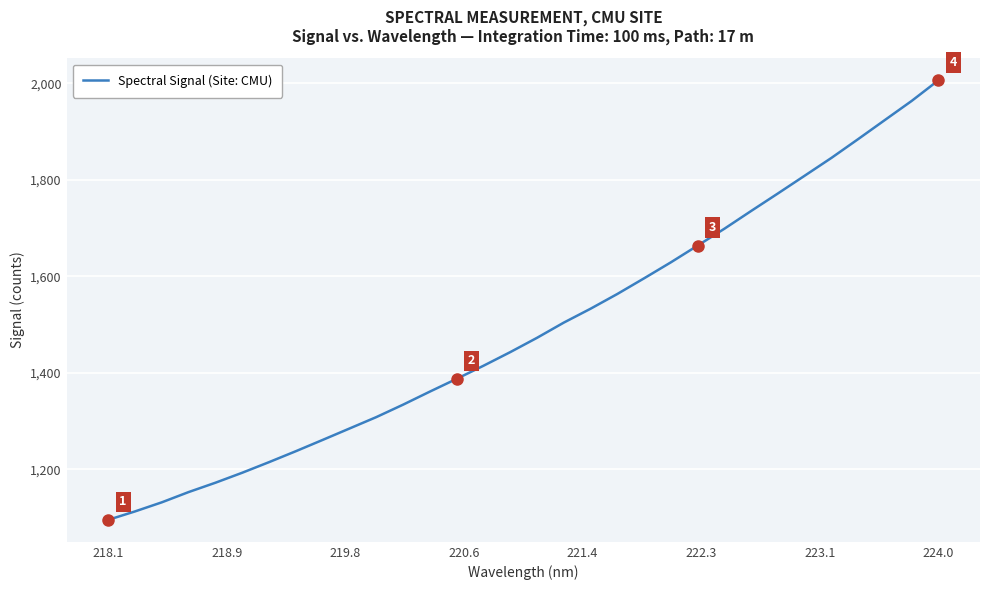

What is the difference between the maximum and minimum values?

911.5